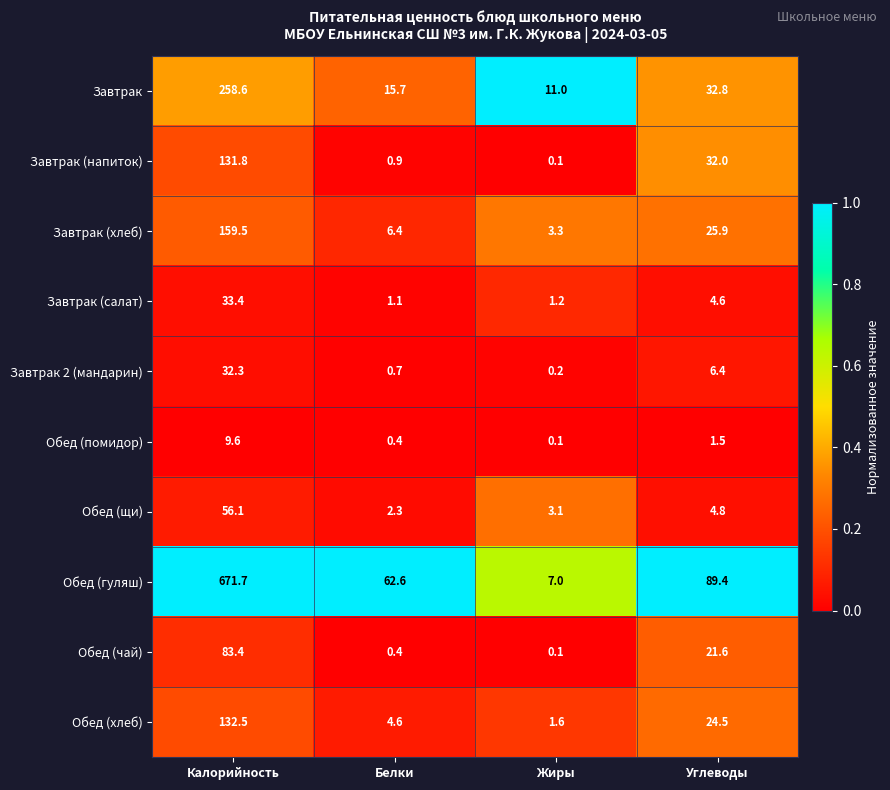

What is the maximum value for Завтрак 2 (мандарин)?

32.3